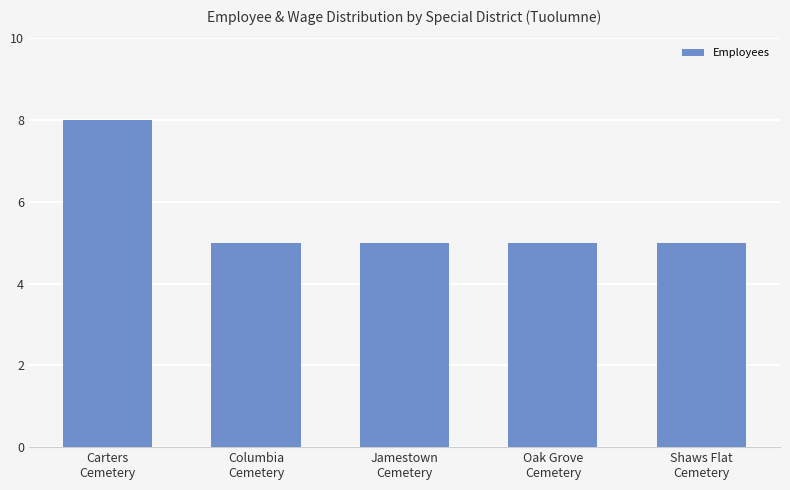

Approximately how many times larger is the value at Oak Grove
Cemetery compared to Jamestown
Cemetery?

1.0